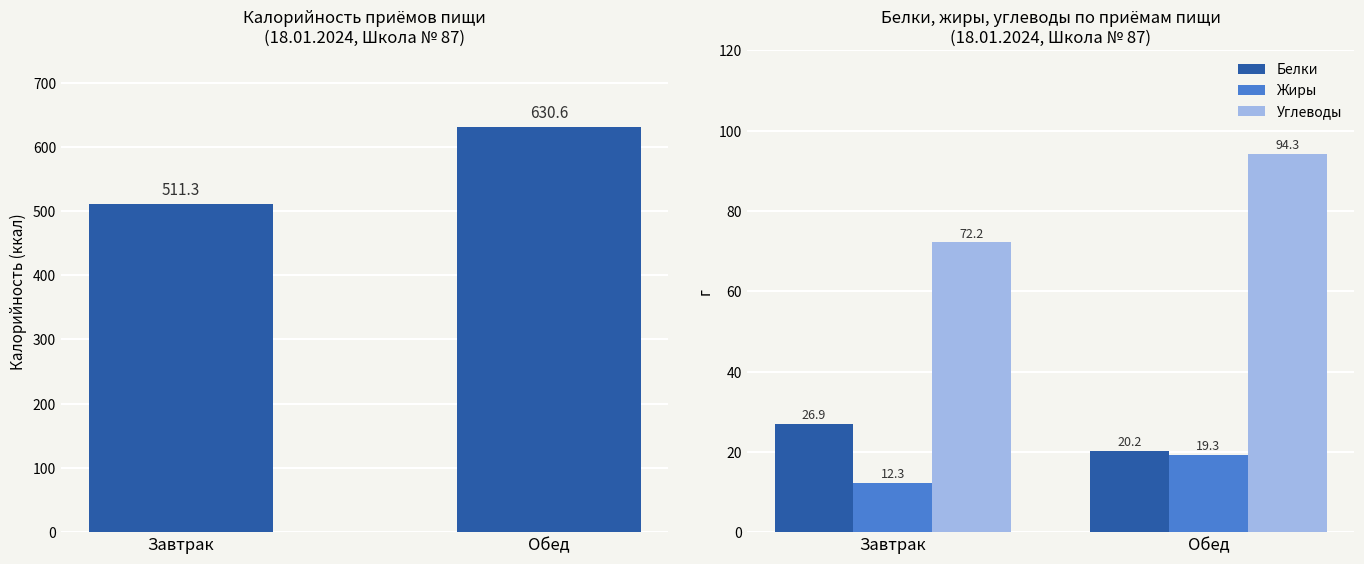

What is the average value of the Калорийность series?

571.0